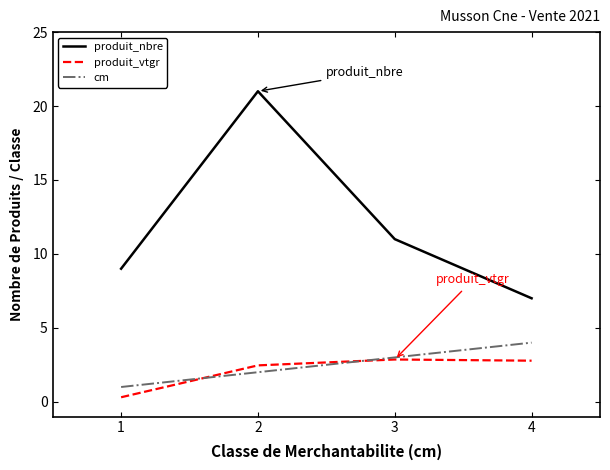

Which series changed the most between 1 and 2?

produit_nbre